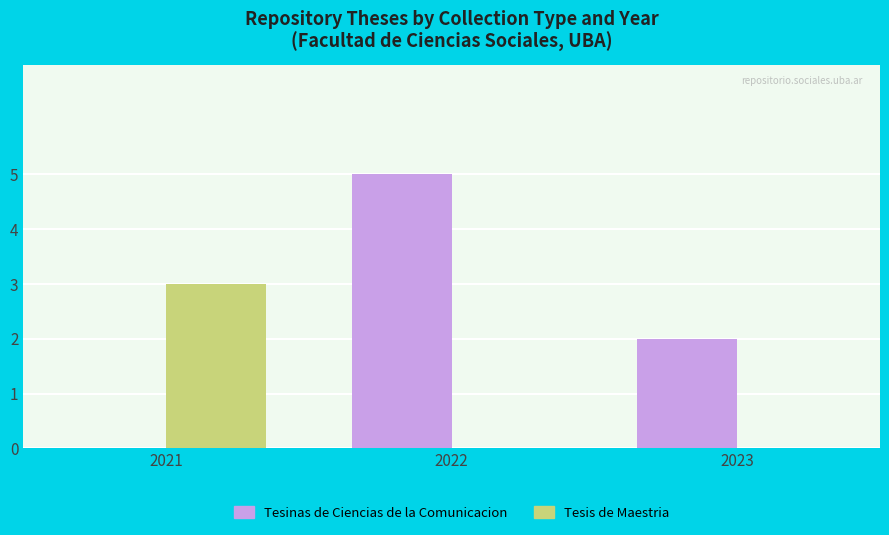

Between 2022 and 2023, which series saw the biggest shift?

Tesinas de Ciencias de la Comunicacion